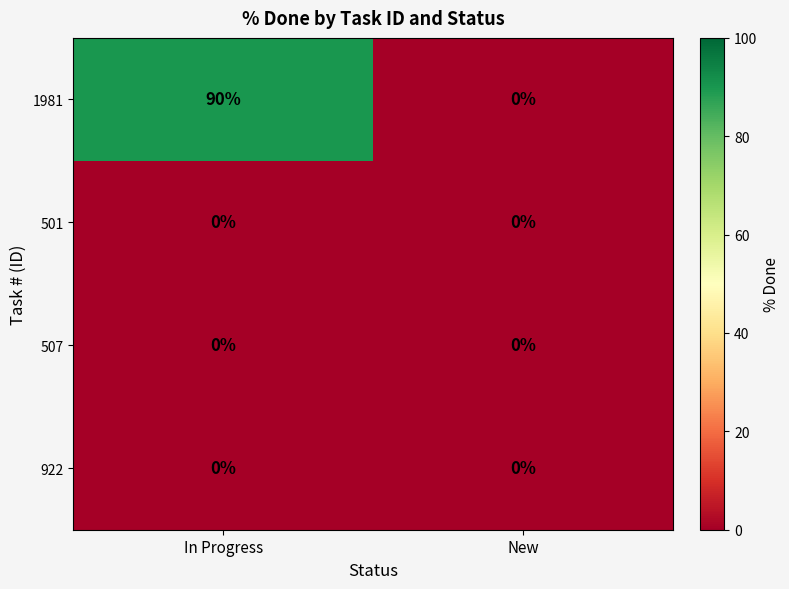

What is the average value of the 1981 series?

45